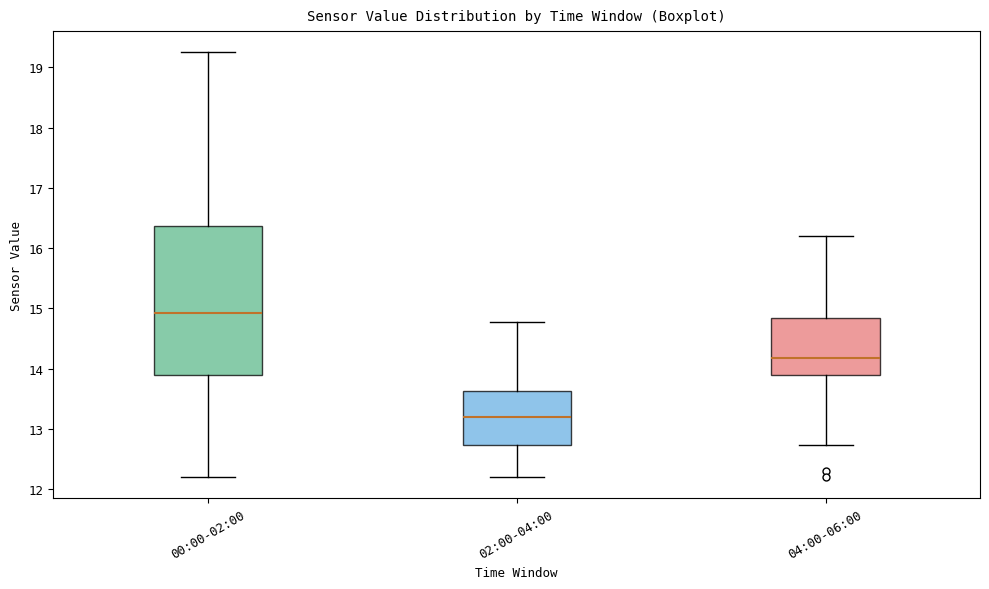

Which box has the lowest median line?

02:00-04:00